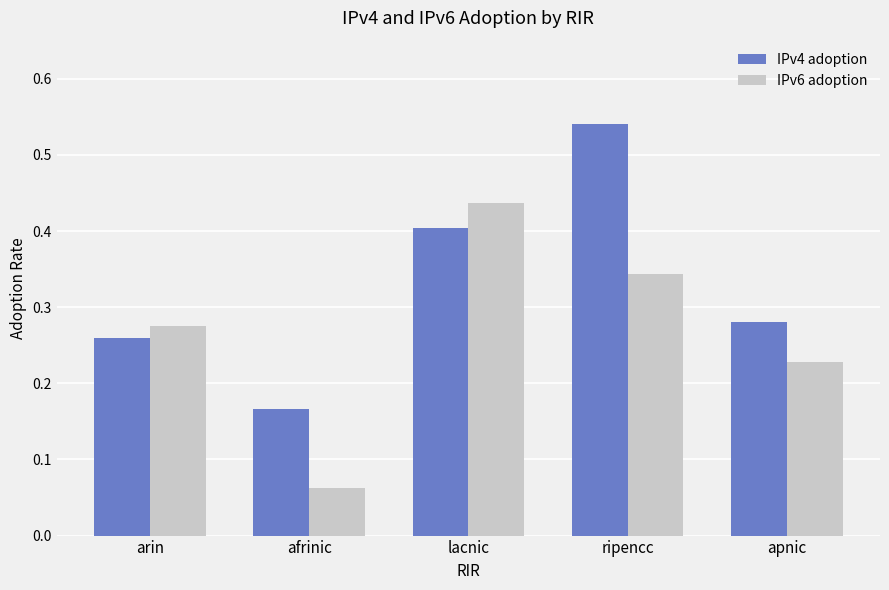

How many groups of bars are there?

5